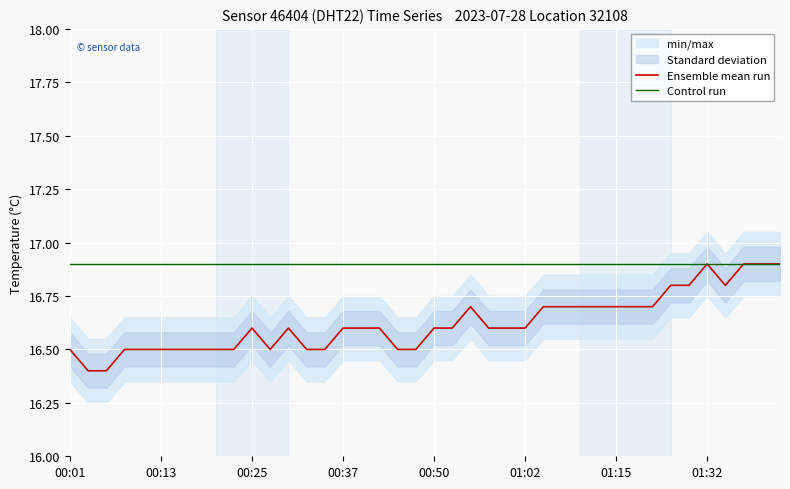

Is this an area chart (filled region under the line)?

No